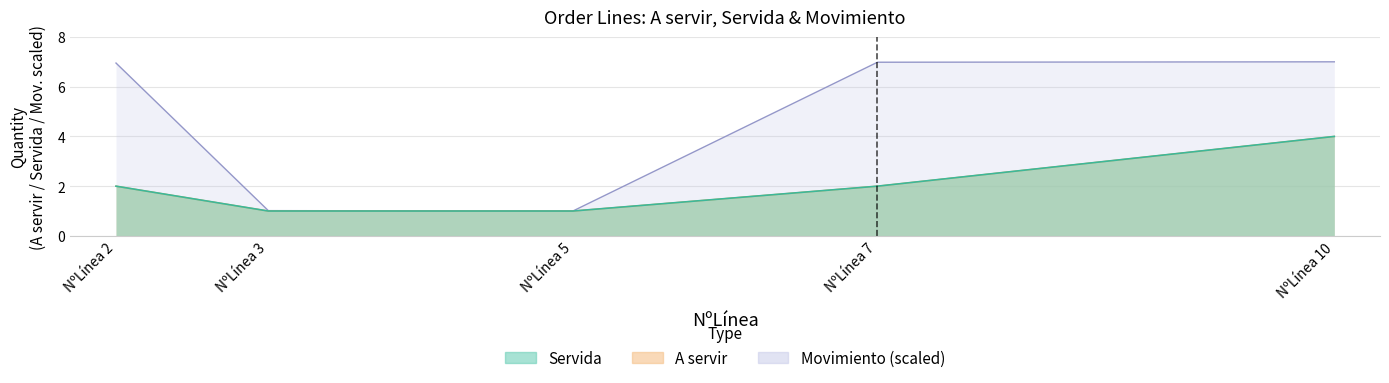

Rank the series at NºLínea 7 from highest to lowest value.

Movimiento, A servir, Servida